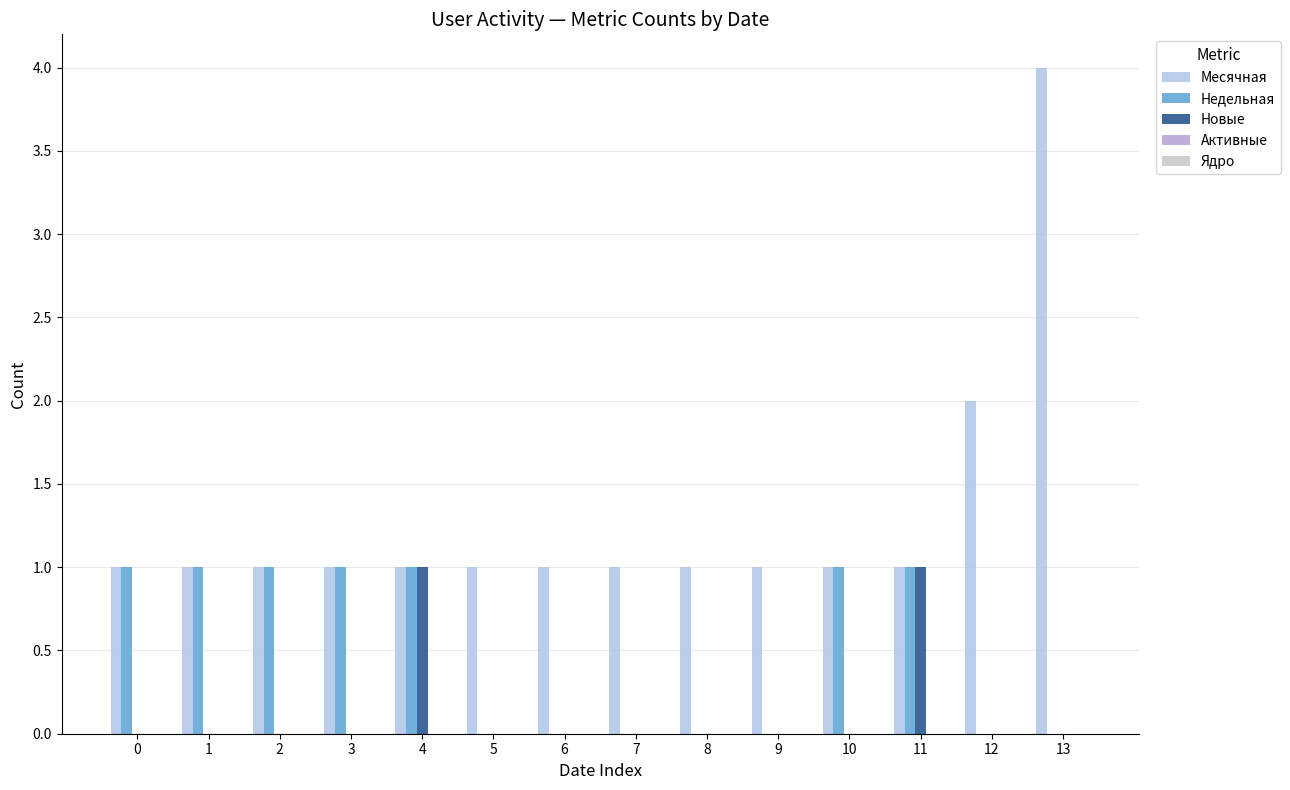

What value does the Месячная series have at 6?

1